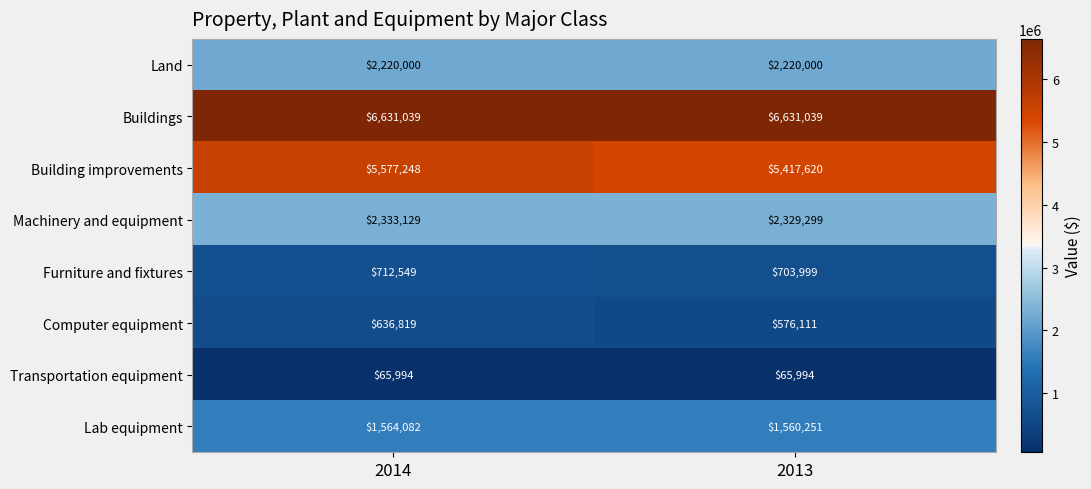

What is the spread (max minus min) of values at 2013?

6565045